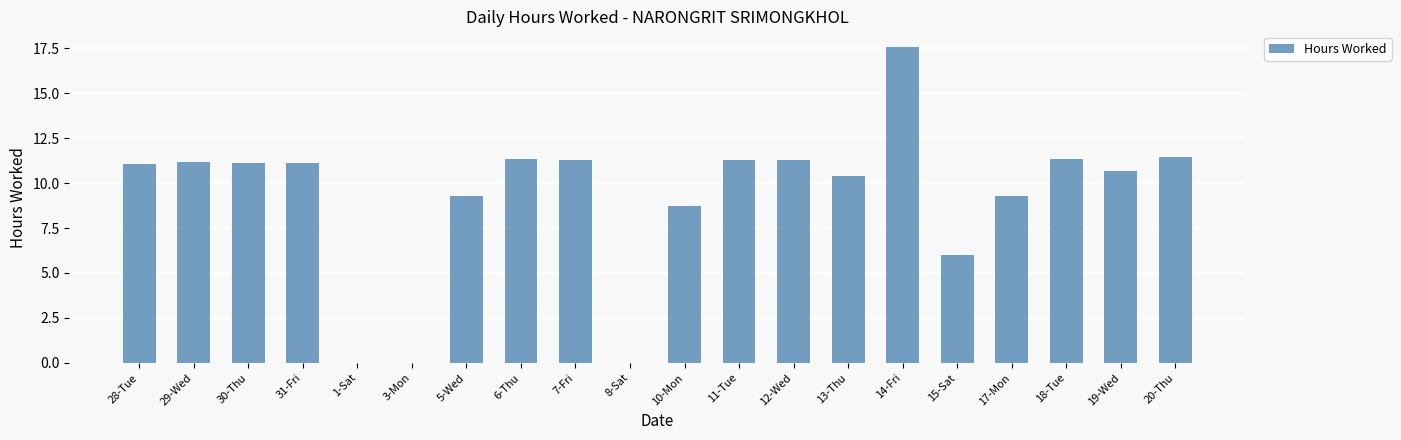

What is the sum of all values?

184.3